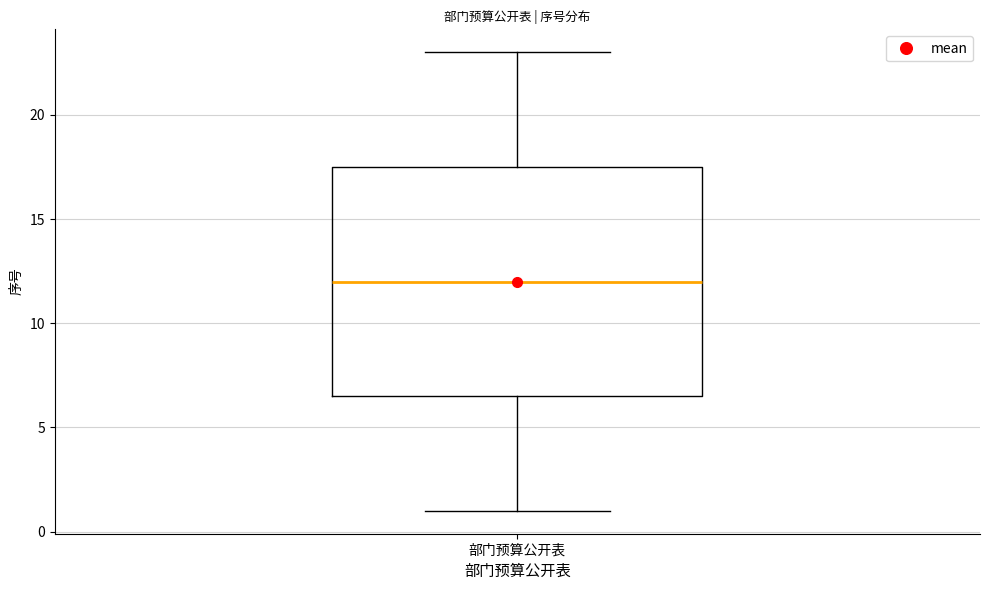

Read this box plot against the y-axis: the position of the median line, the range covered by the box, and the ends of both whiskers. The values are not printed on the chart, so give them approximately, as read against the axis.

median 12.0, box 6.5 to 17.5, whiskers 1.0 to 23.0